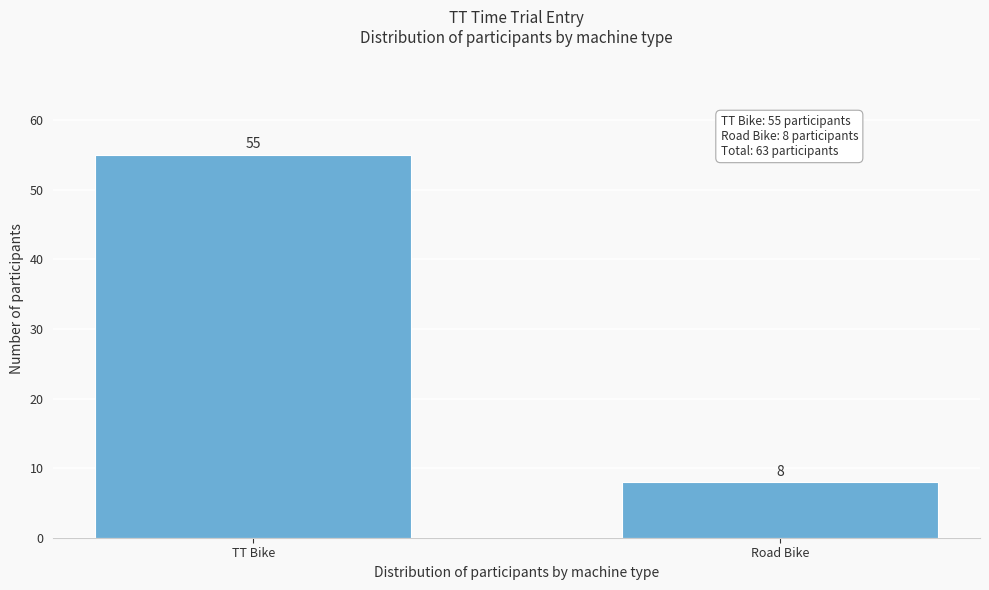

Reading left to right, transcribe all the data shown in this chart.

TT Bike=55	Road Bike=8